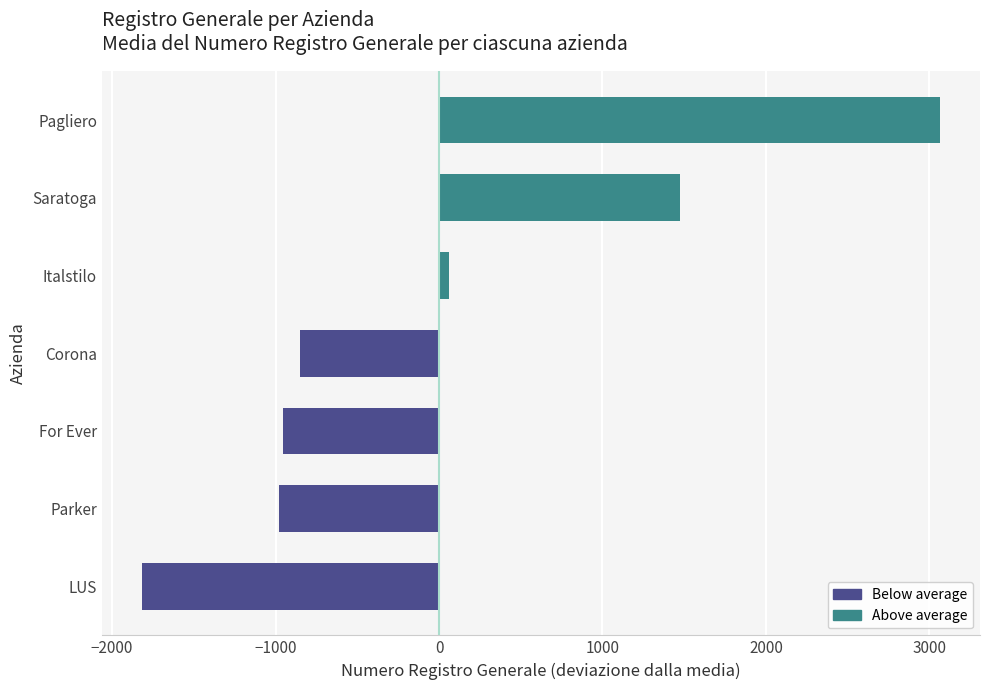

Reading top to bottom, transcribe all the data shown in this chart.

Pagliero=3065.5	Saratoga=1473.0	Italstilo=62.0	Corona=-851.0	For Ever=-953.0	Parker=-978.0	LUS=-1818.4